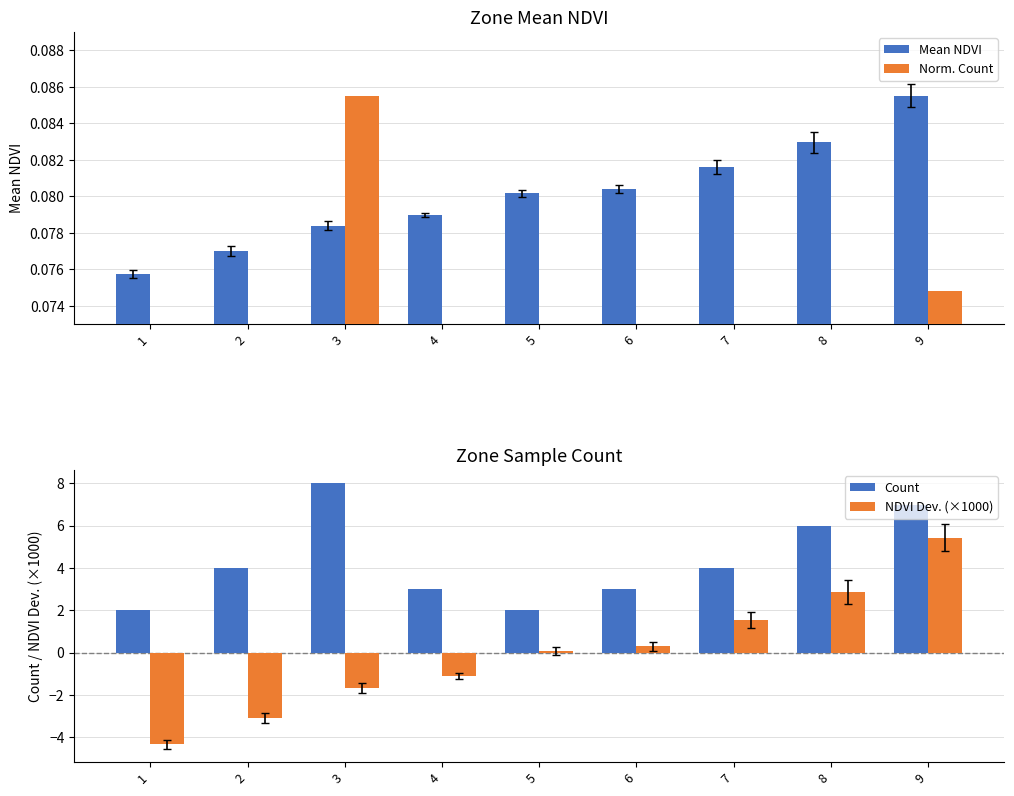

The value of Count at 9 is 7.0. True or false?

True